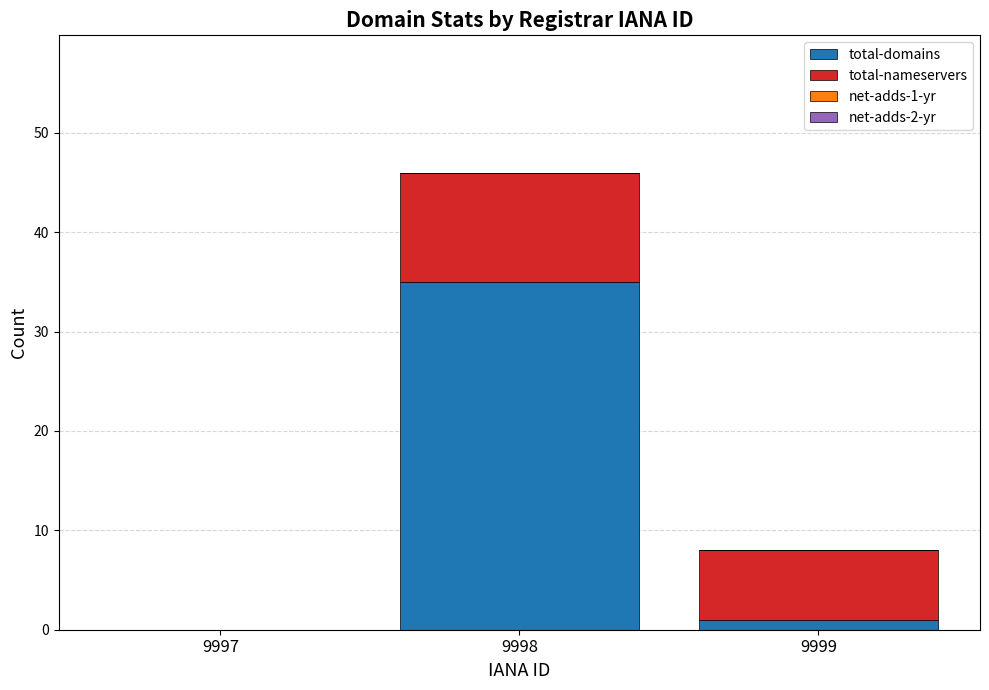

Does the chart contain stacked bars?

Yes